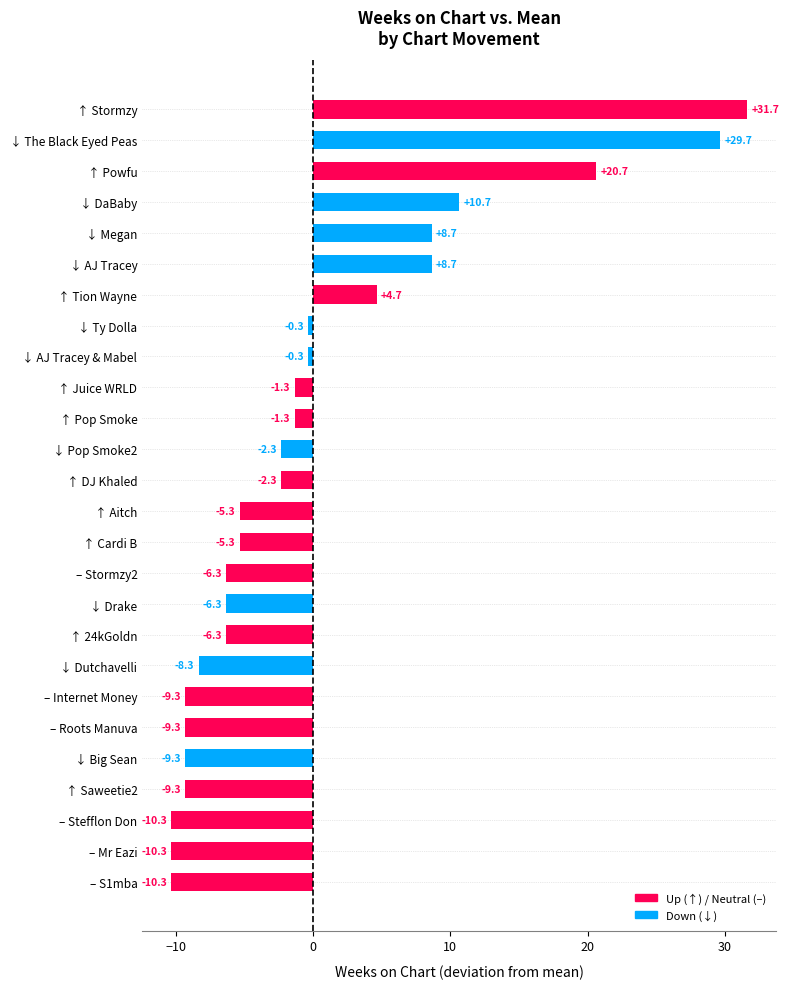

Is it true that the value at – S1mba is -5.0?

False